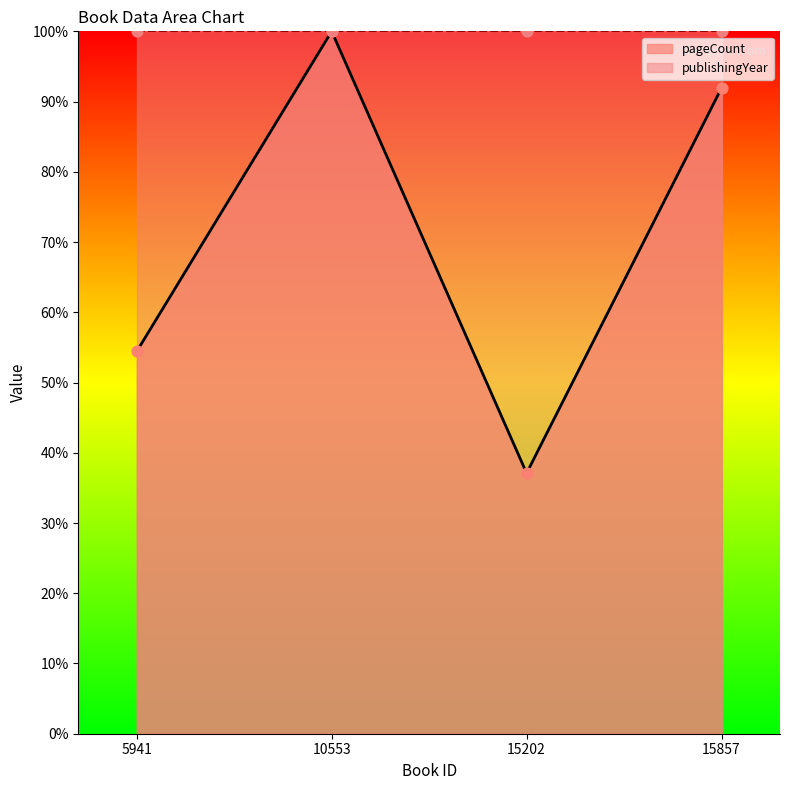

What is the change in value from 5941 to 15202?

-17.3